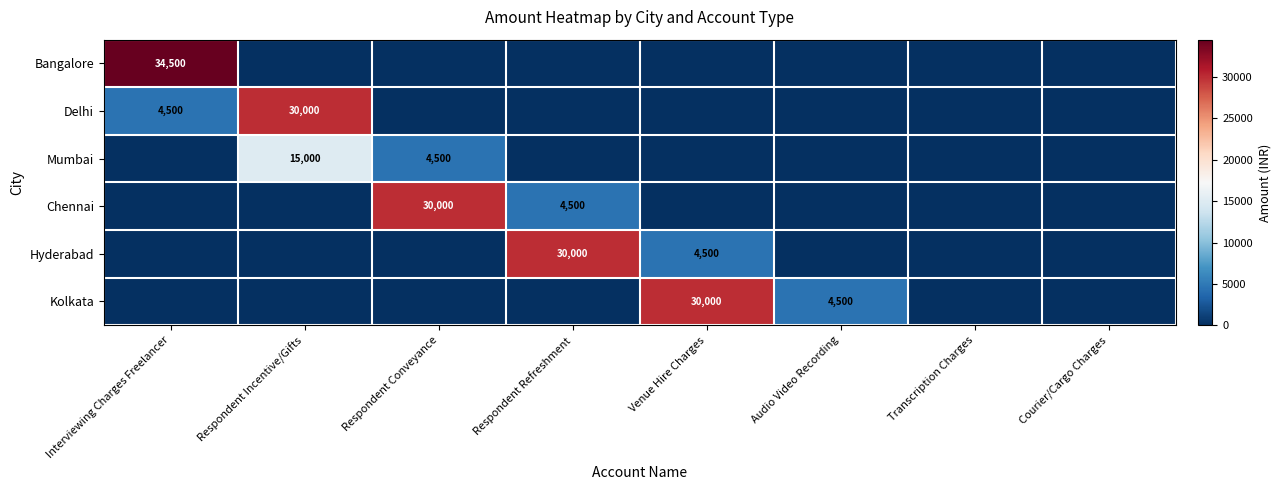

What is the spread (max minus min) of values at Venue Hire Charges?

30000